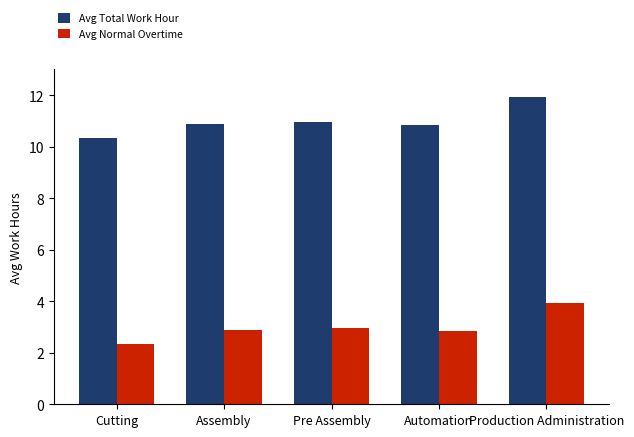

Which series has the largest total across all categories?

Avg Total Work Hour